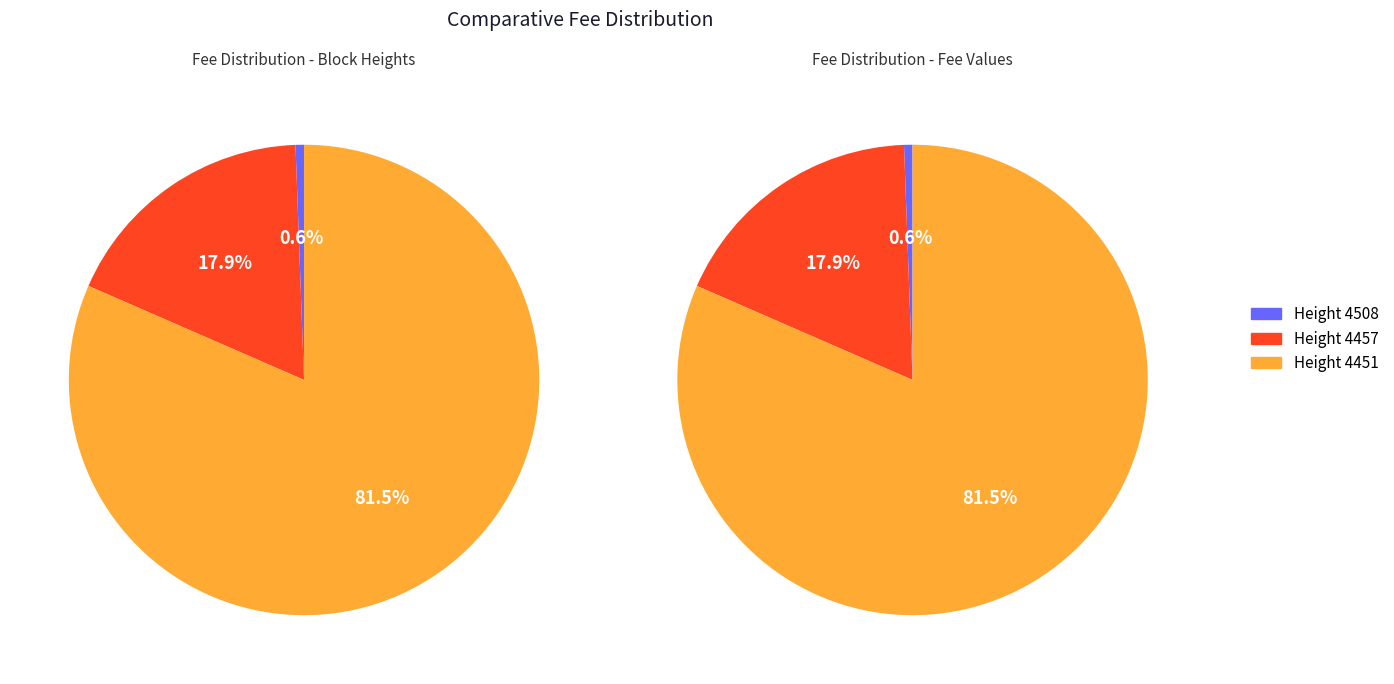

Between 4508 and 4457, which is larger?

4457